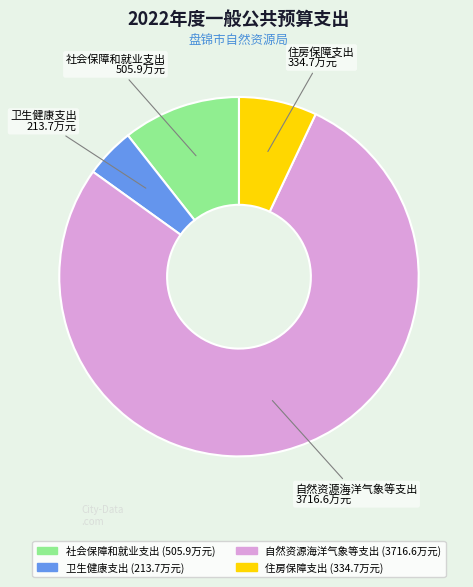

Does 自然资源海洋气象等支出 account for over 50% of the chart?

Yes